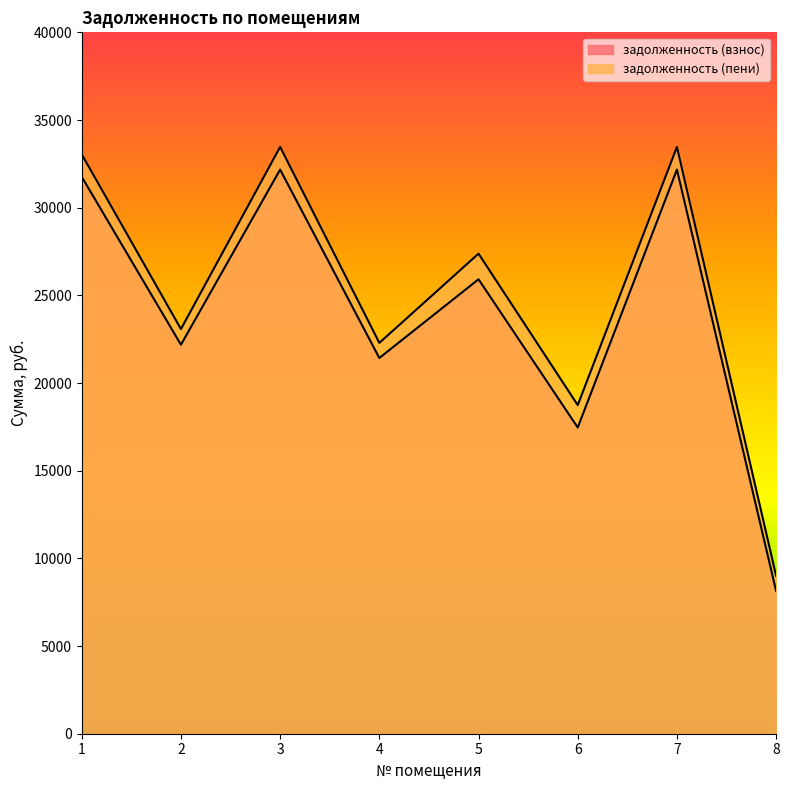

Rank the series by their maximum value, from lowest to highest.

задолженность (взнос), задолженность (пени)